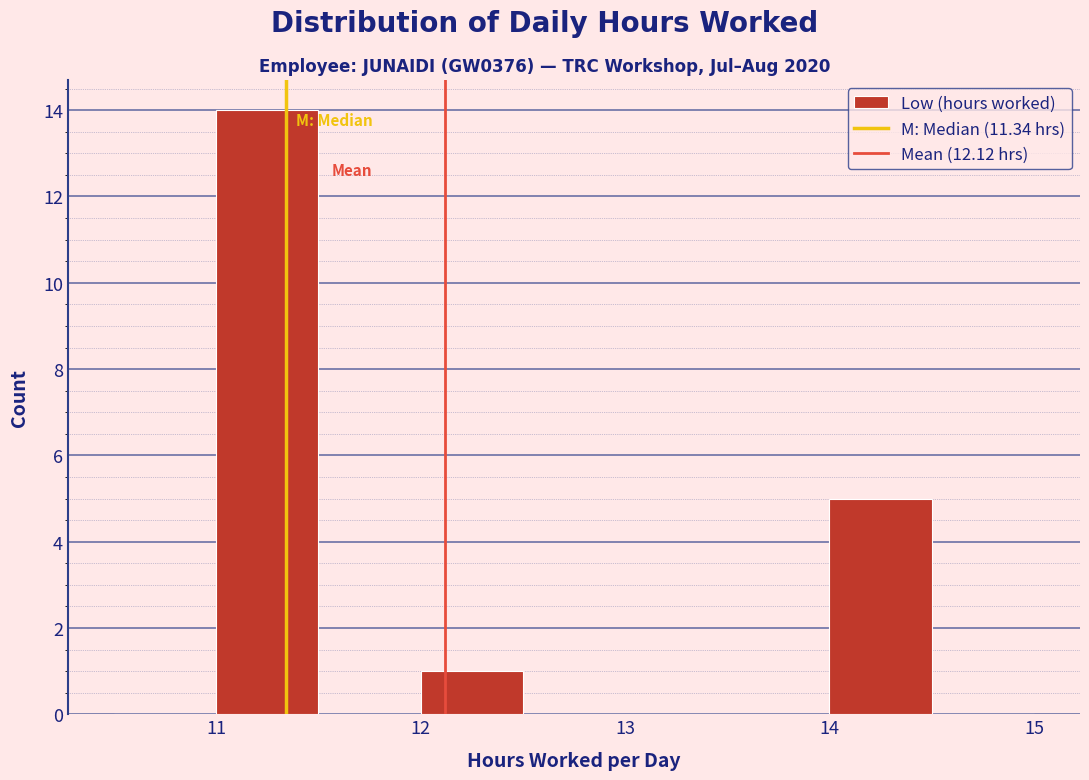

What is the height of the bar covering 14.0 to 14.5 on the x-axis? The values are not printed on the chart, so give them approximately, as read against the axis.

5